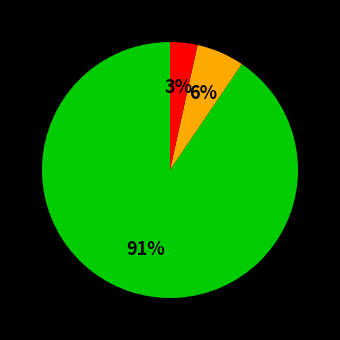

Is there any slice that represents more than half of the pie?

Yes